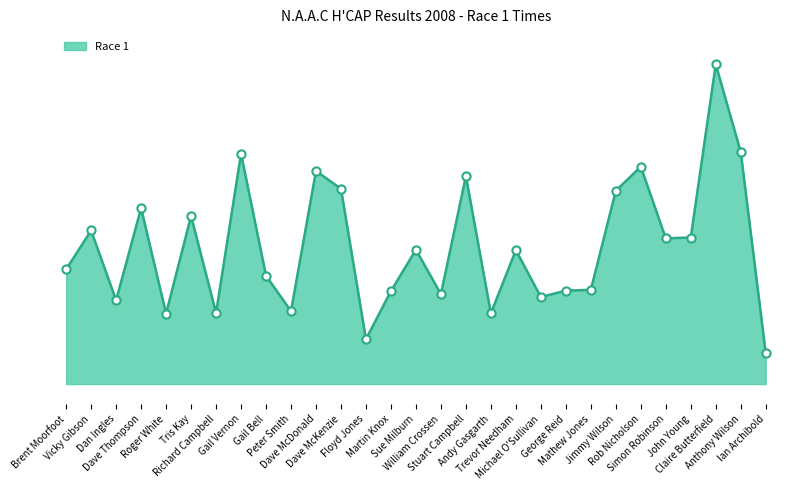

Which has a higher value, Rob Nicholson or George Reid?

Rob Nicholson